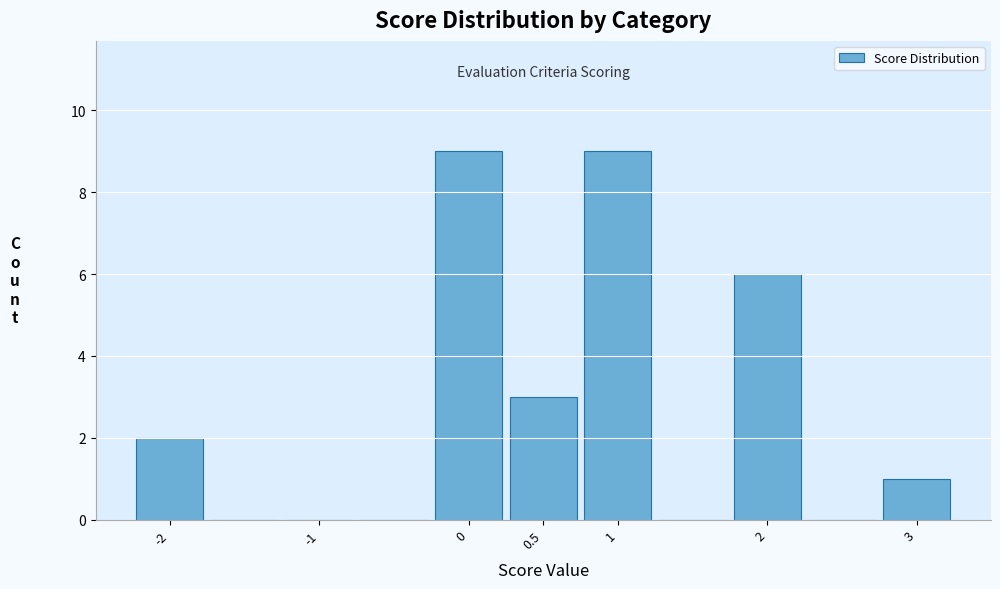

What is the height of the bar covering -0.25 to 0.25 on the x-axis? The values are not printed on the chart, so give them approximately, as read against the axis.

9